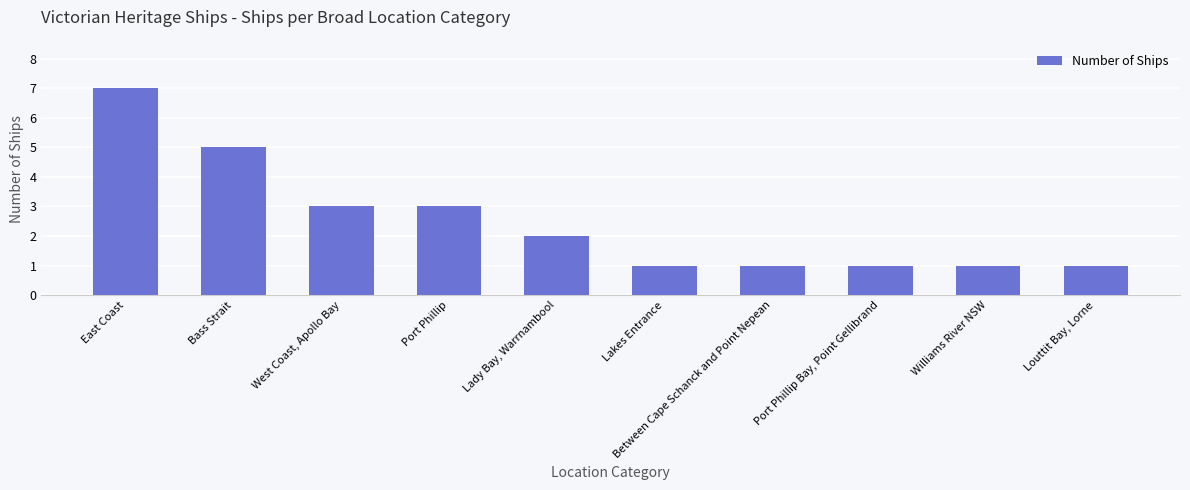

Reading left to right, transcribe all the data shown in this chart.

East Coast=7	Bass Strait=5	West Coast, Apollo Bay=3	Port Phillip=3	Lady Bay, Warrnambool=2	Lakes Entrance=1	Between Cape Schanck and Point Nepean=1	Port Phillip Bay, Point Gellibrand=1	Williams River NSW=1	Louttit Bay, Lorne=1